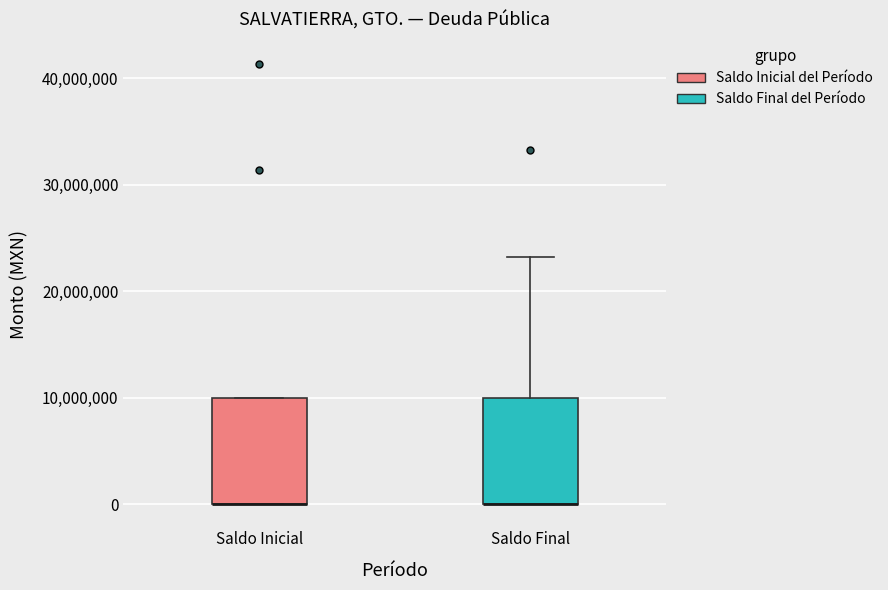

Where is the upper edge of the box for Saldo Inicial on the y-axis? The values are not printed on the chart, so give them approximately, as read against the axis.

10000000